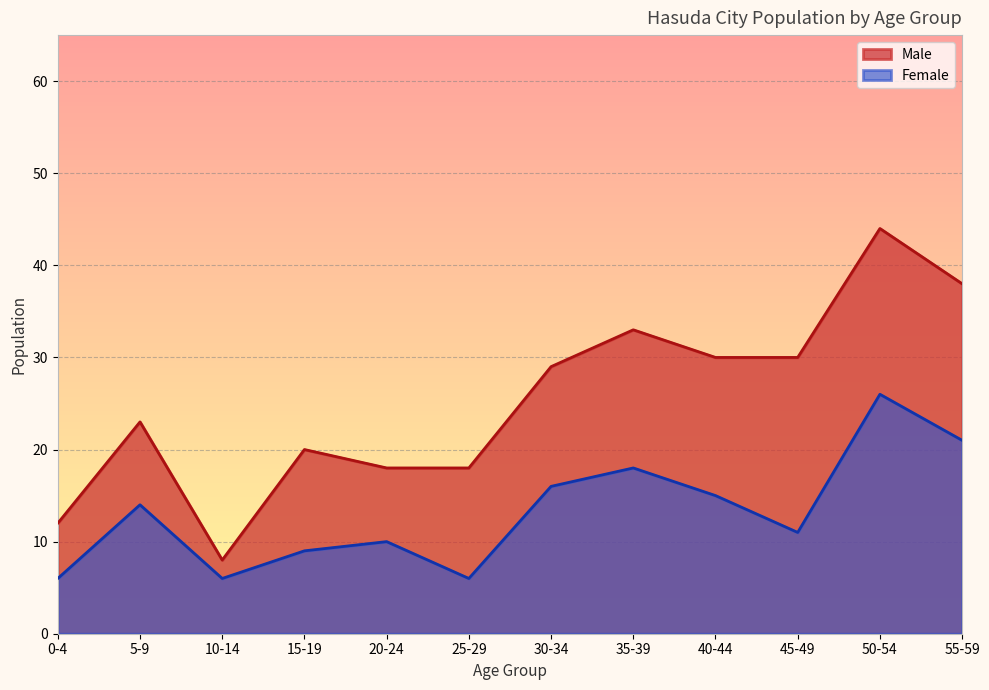

At how many categories does at least one series exceed 13?

10